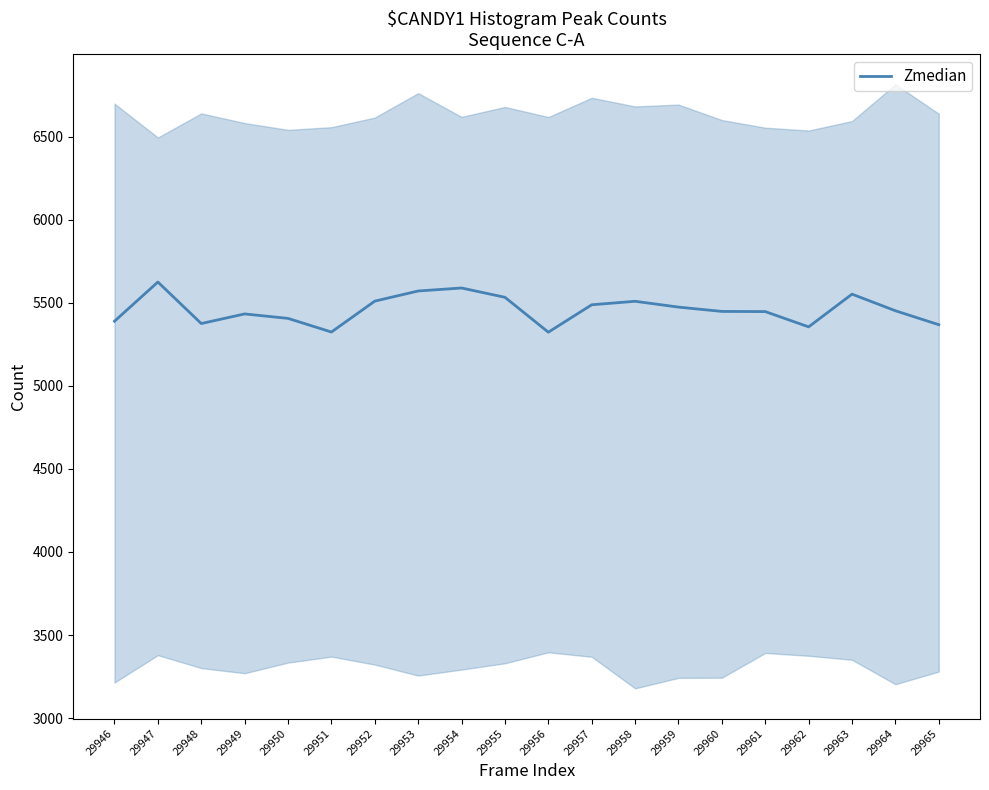

What is the value of the 7th point from the left?

5510